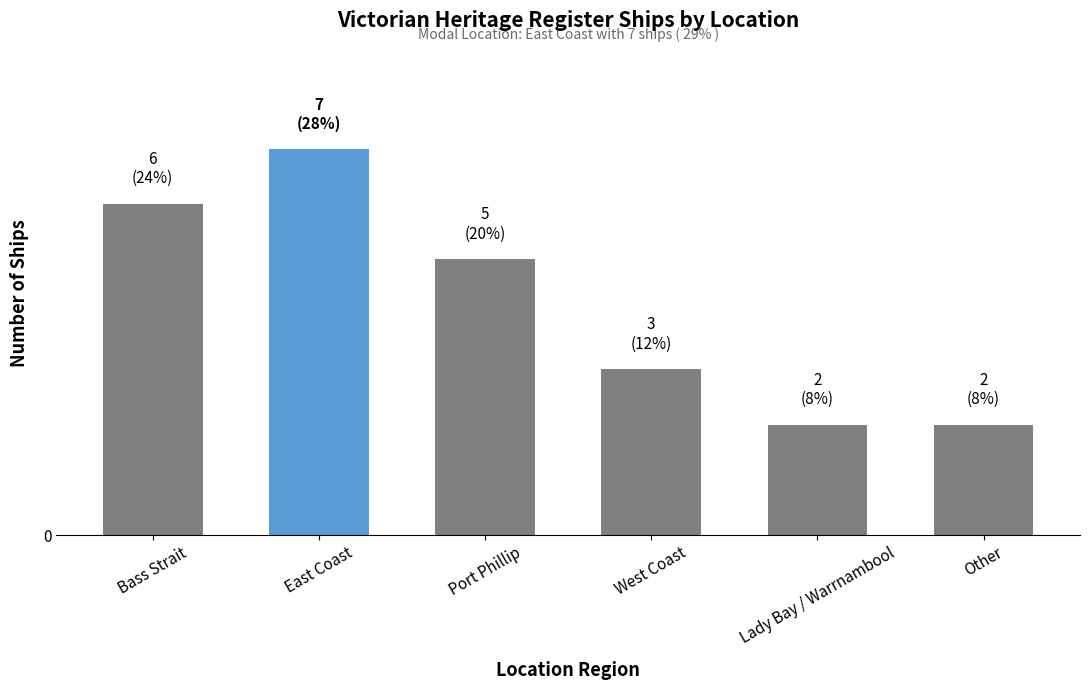

Does the chart contain stacked bars?

No